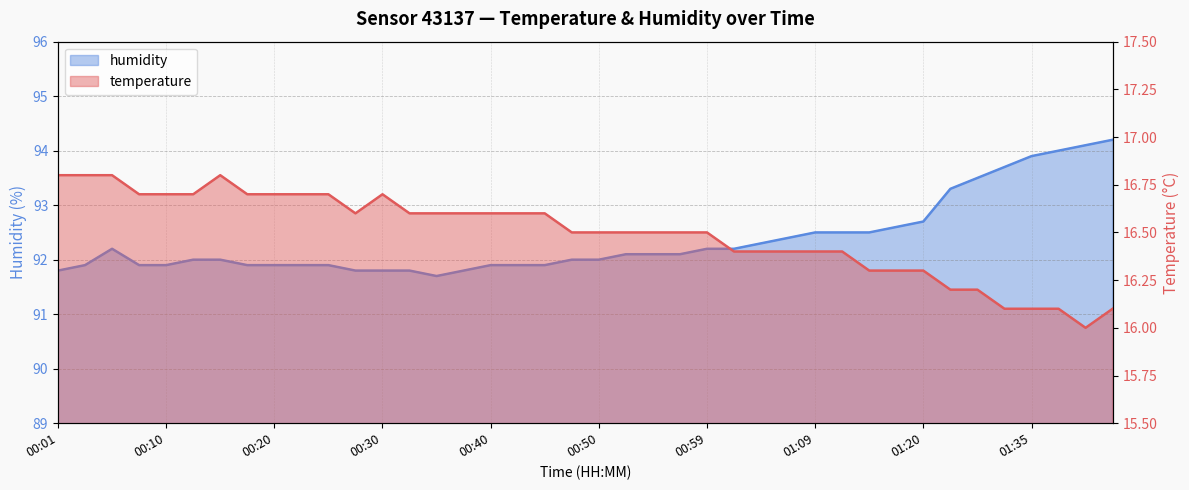

What is the value of the humidity point at the 34th from the left?

93.3